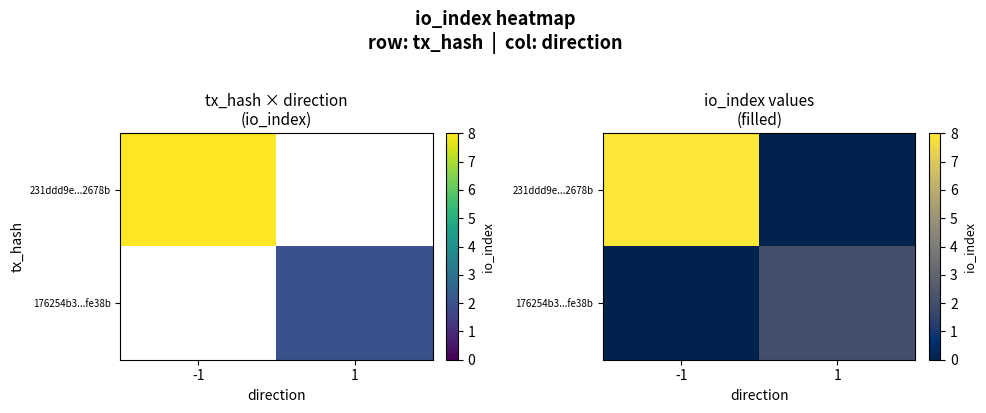

At which category does the chart reach its peak across all series?

-1